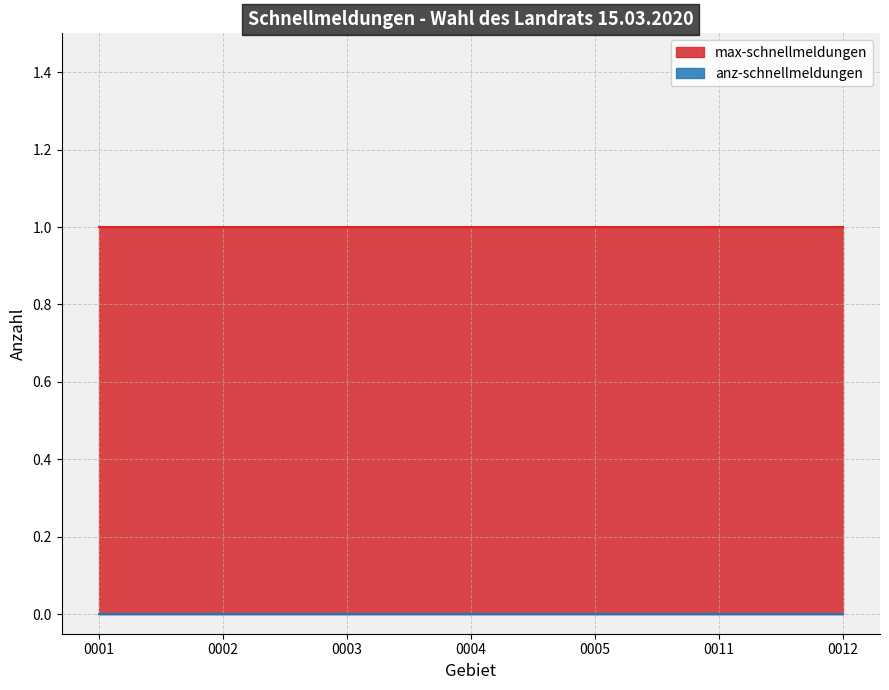

Rank the series by their average value, from lowest to highest.

anz-schnellmeldungen, max-schnellmeldungen